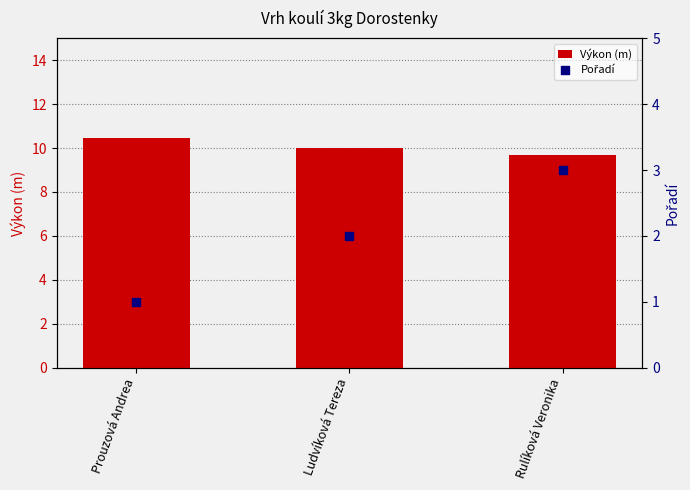

Which series contains the highest Y value?

Výkon (m)